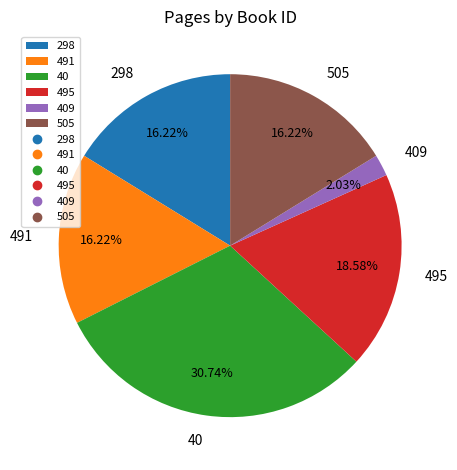

Combined, what portion of the pie is 495 and 409?

20.6%